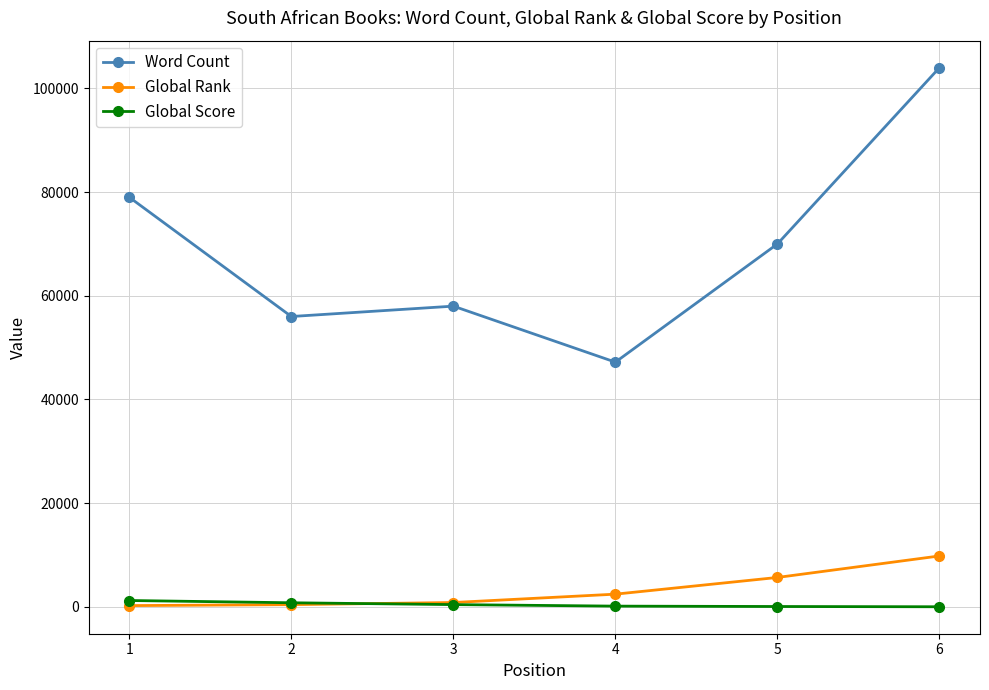

Is this an area chart (filled region under the line)?

No